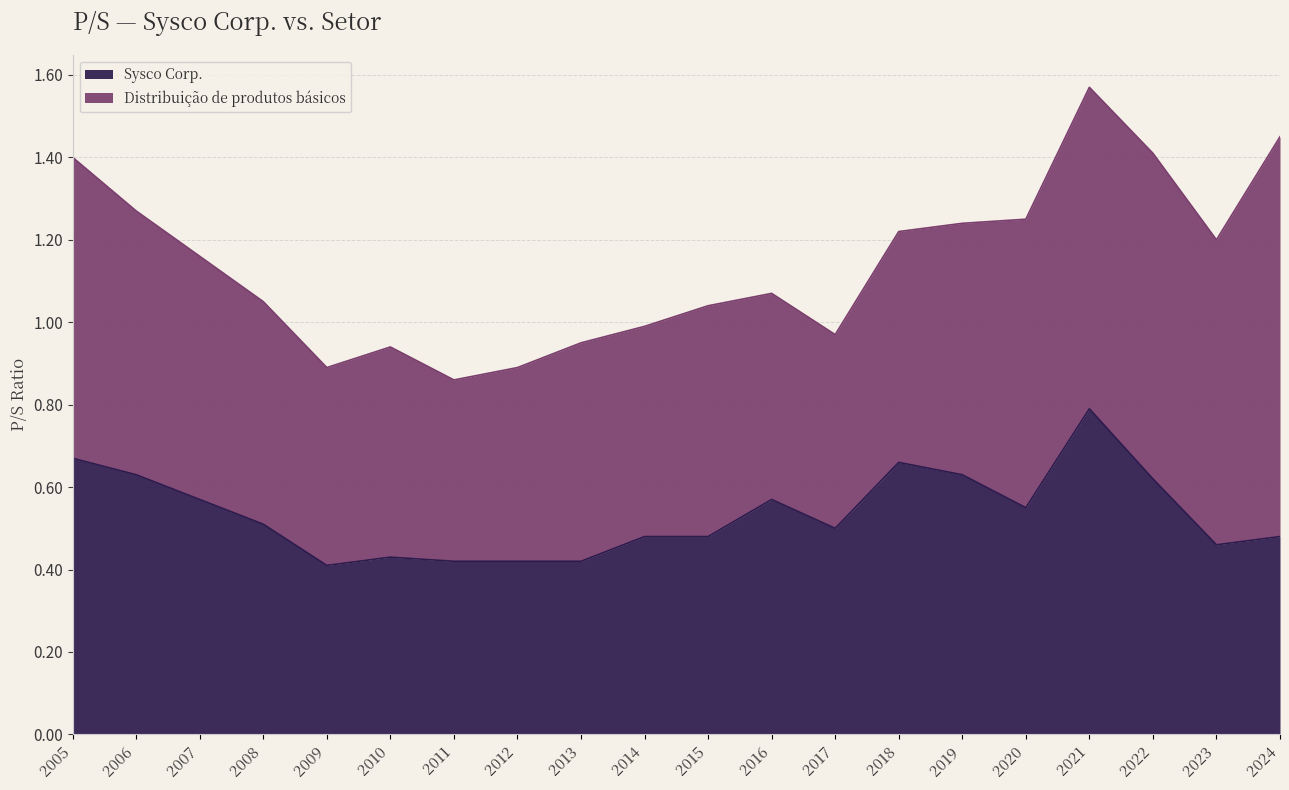

What is the difference between the values at 2014 and 2013?

0.1